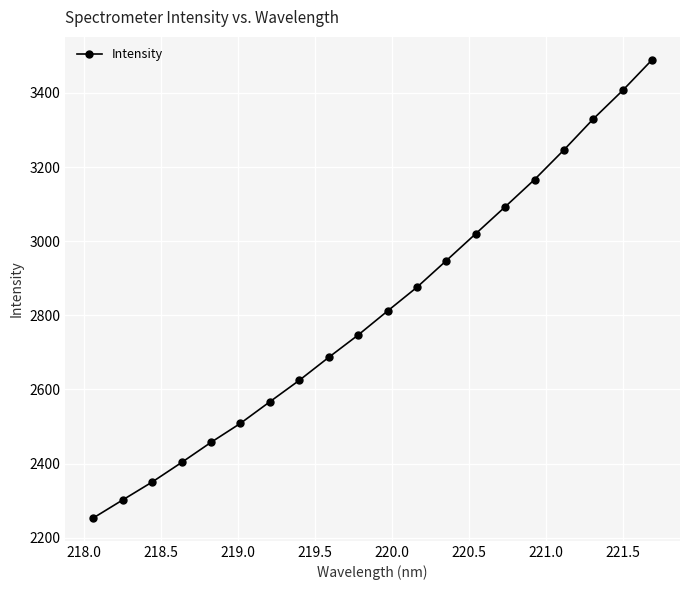

What is the difference between the maximum and minimum values?

1236.2